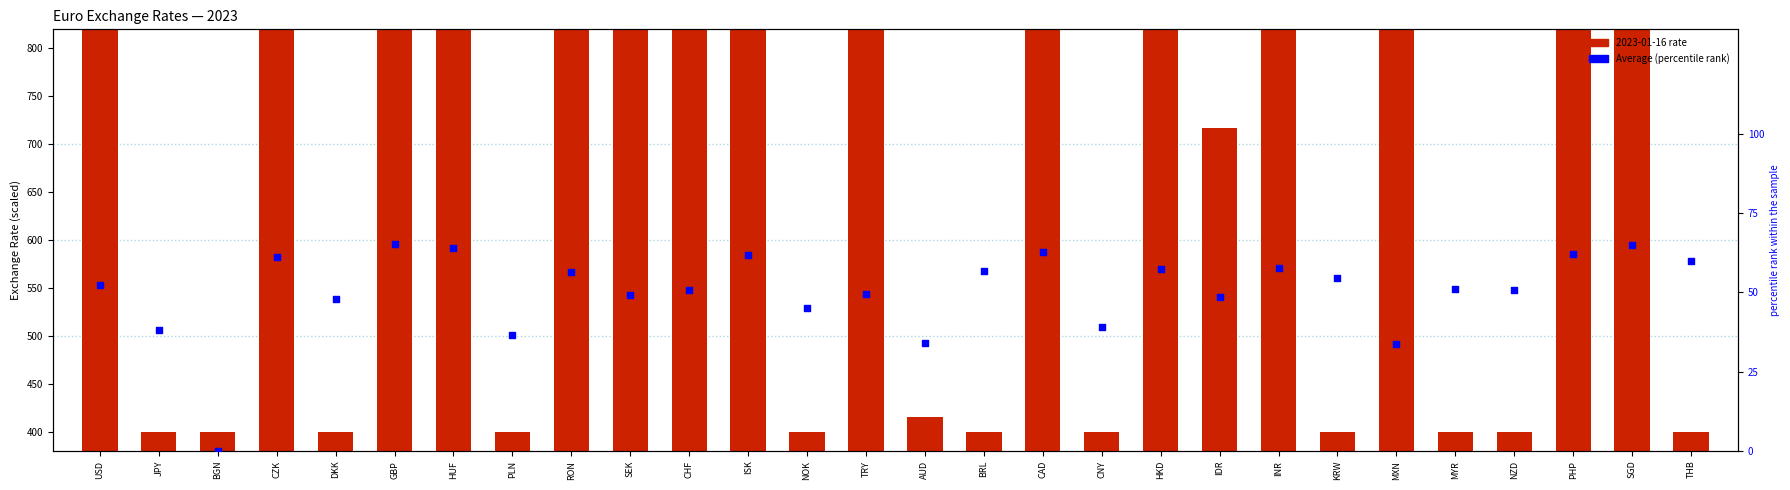

What is the change in value from BGN to SEK?

+49.1